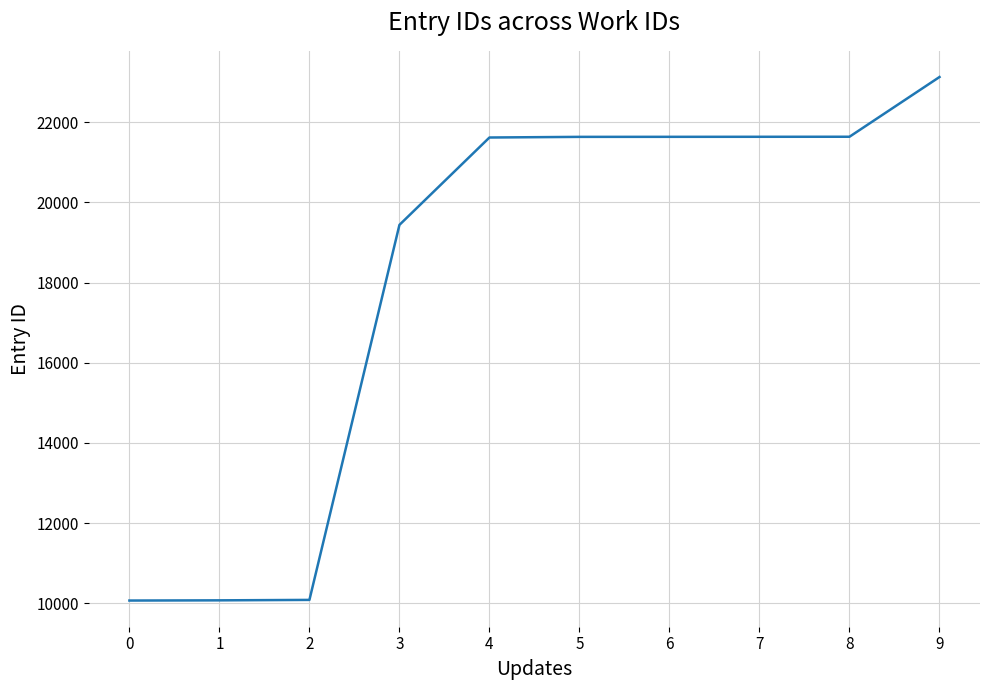

What is the difference between the maximum and minimum values?

13067